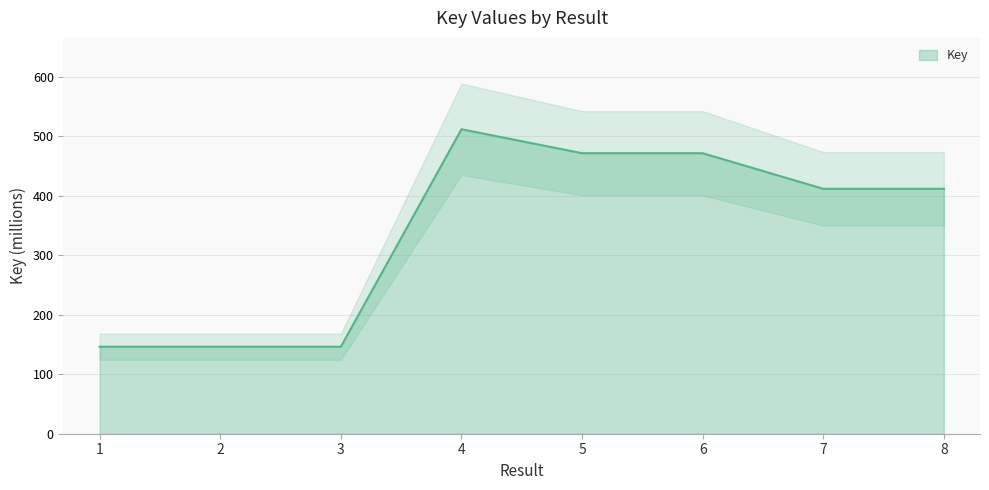

The chart shows a value of 547.2 at 8. True or false?

False